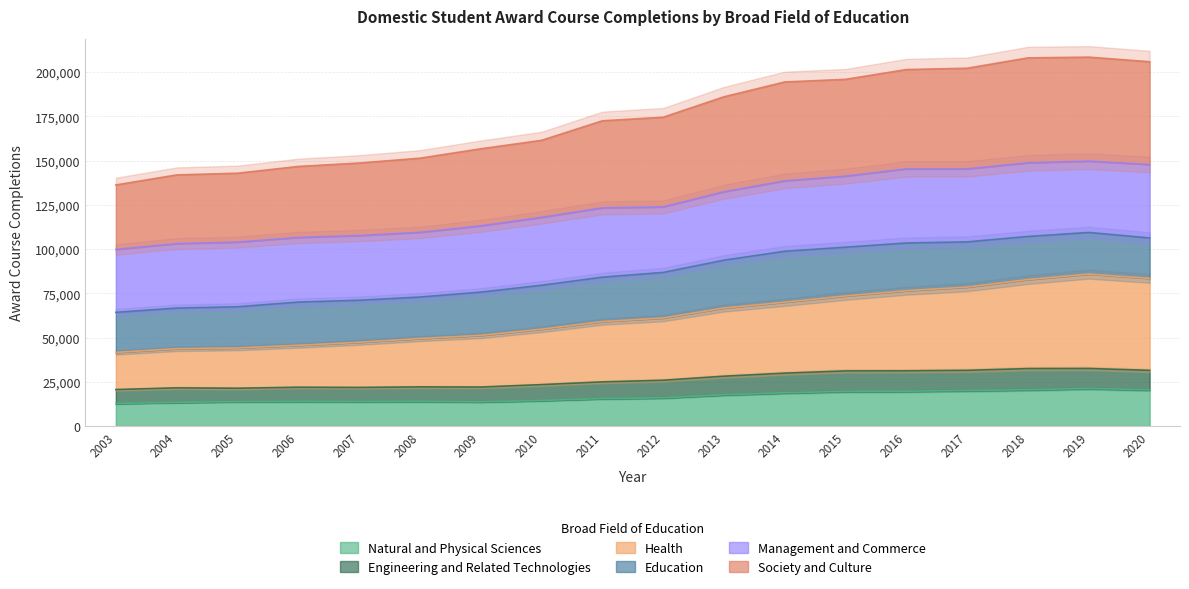

What is the highest value of the Natural and Physical Sciences series?

21247